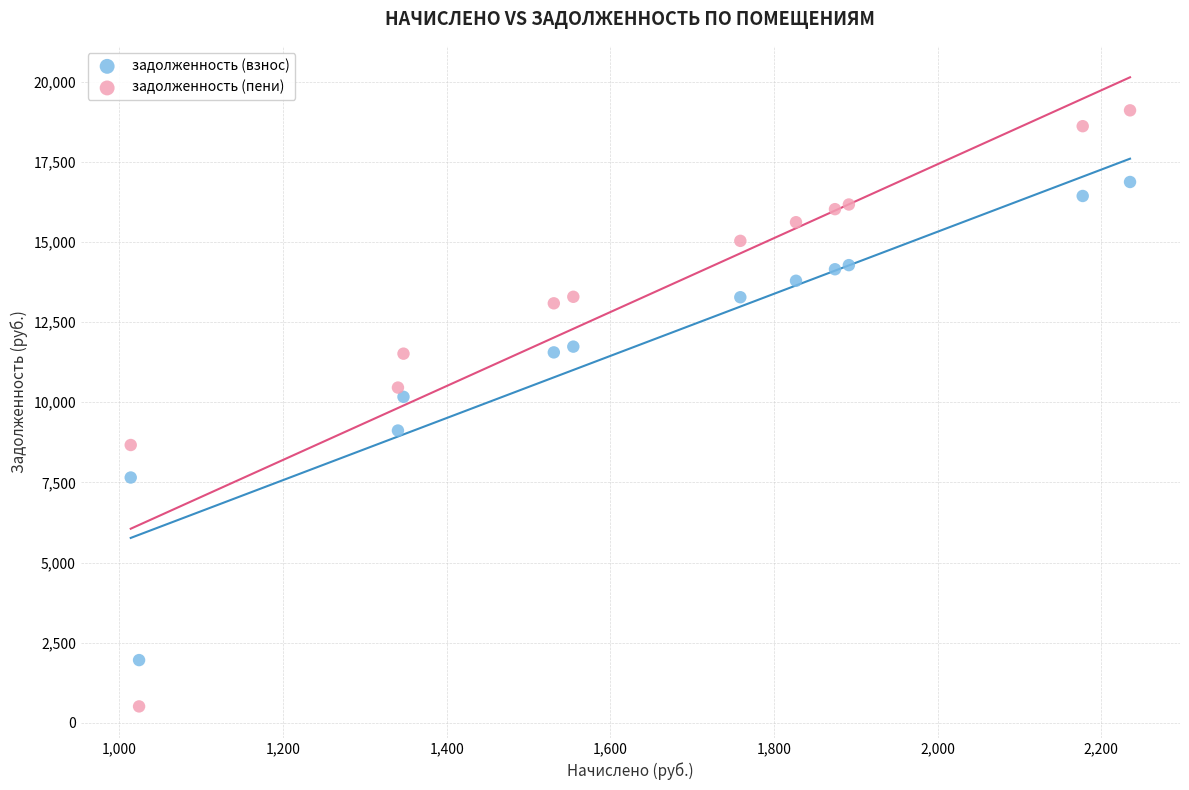

In the задолженность (взнос) series, what Y value is closest to 9414?

9117.9